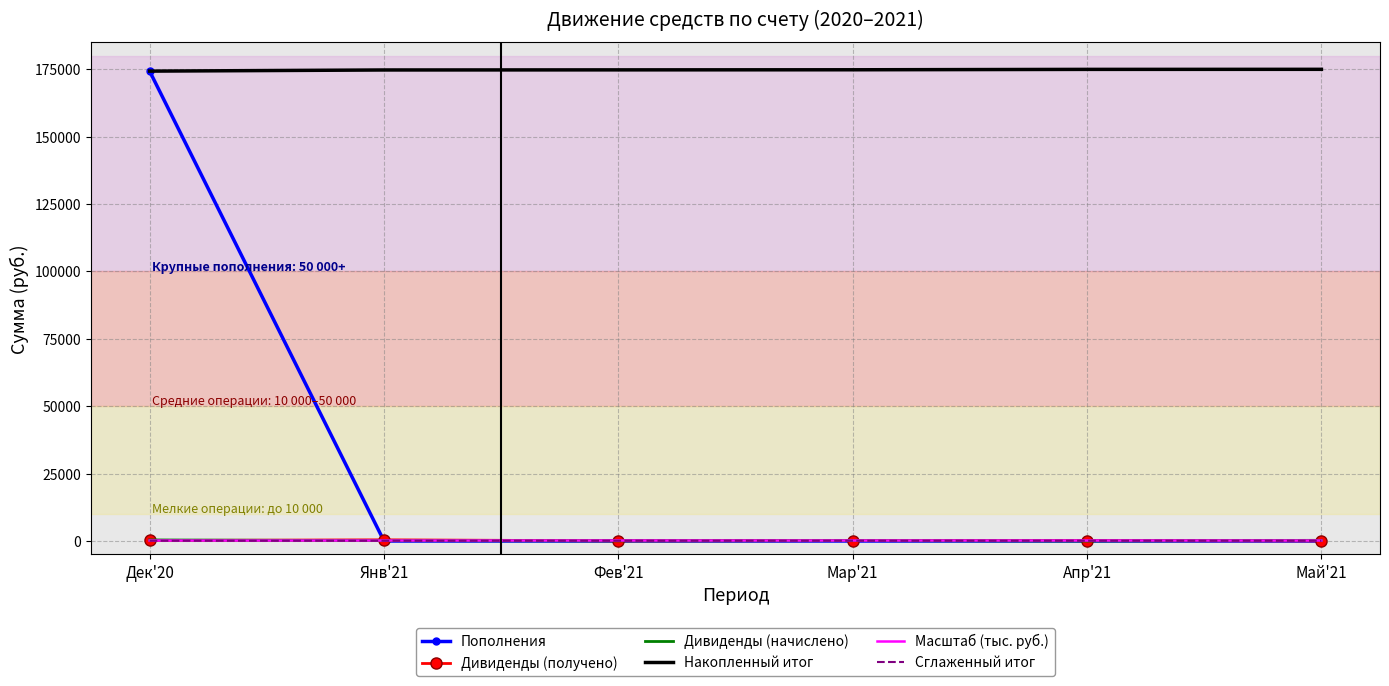

What is the sum of all Дивиденды (начислено) values?

973.0